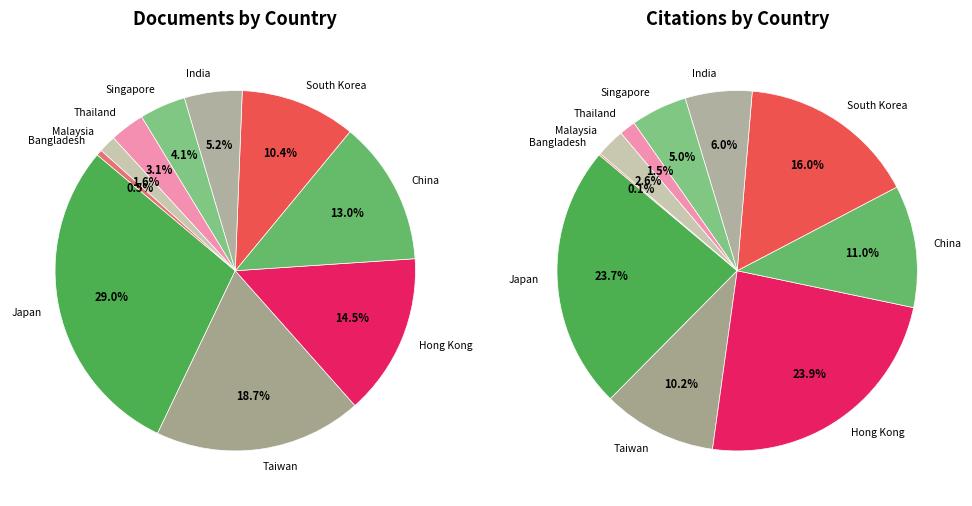

How many segments does this pie chart have?

10